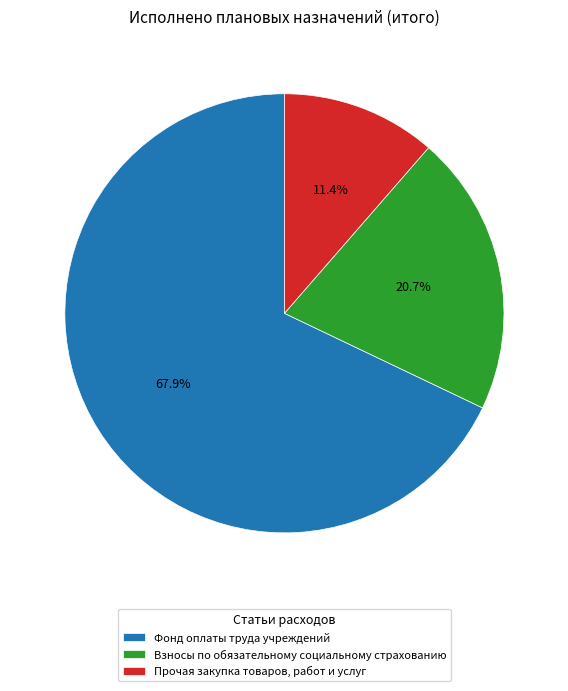

Combined, do Взносы по обязательному социальному страхованию and Фонд оплаты труда учреждений account for over 50%?

Yes